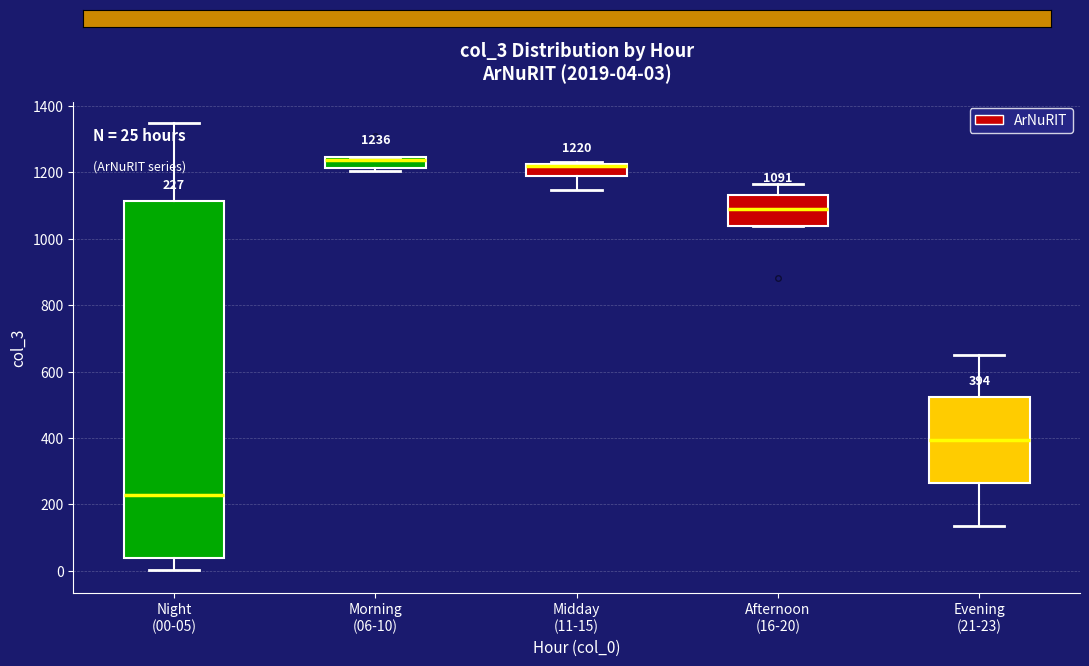

Comparing the boxes themselves (not the whiskers), which one is the tallest?

Night (00-05)